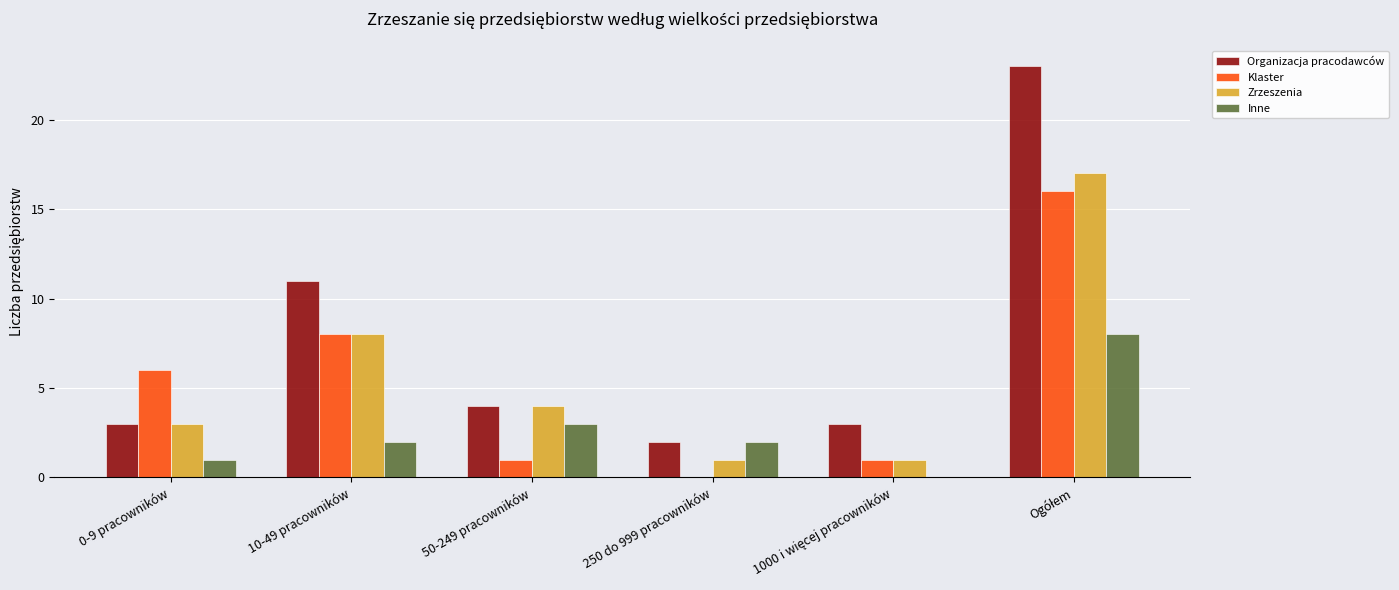

At which label is Organizacja pracodawców closest to 12?

10-49 pracowników